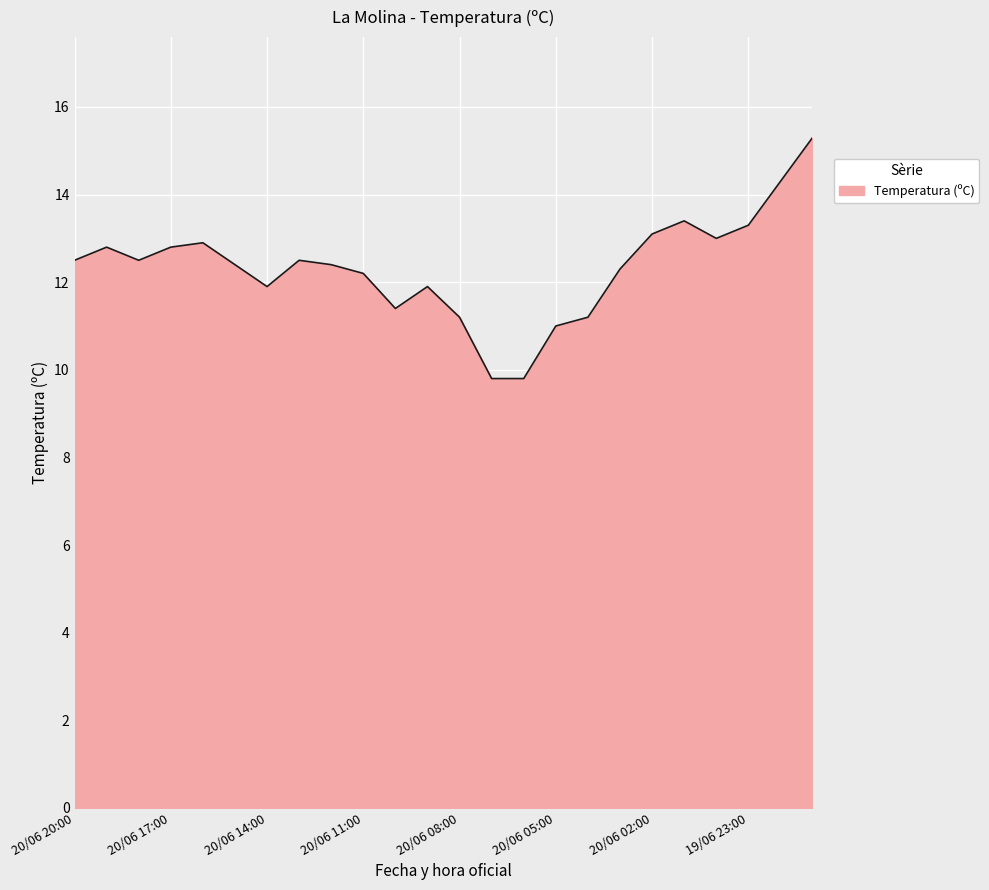

What is the sum of all values?

295.9